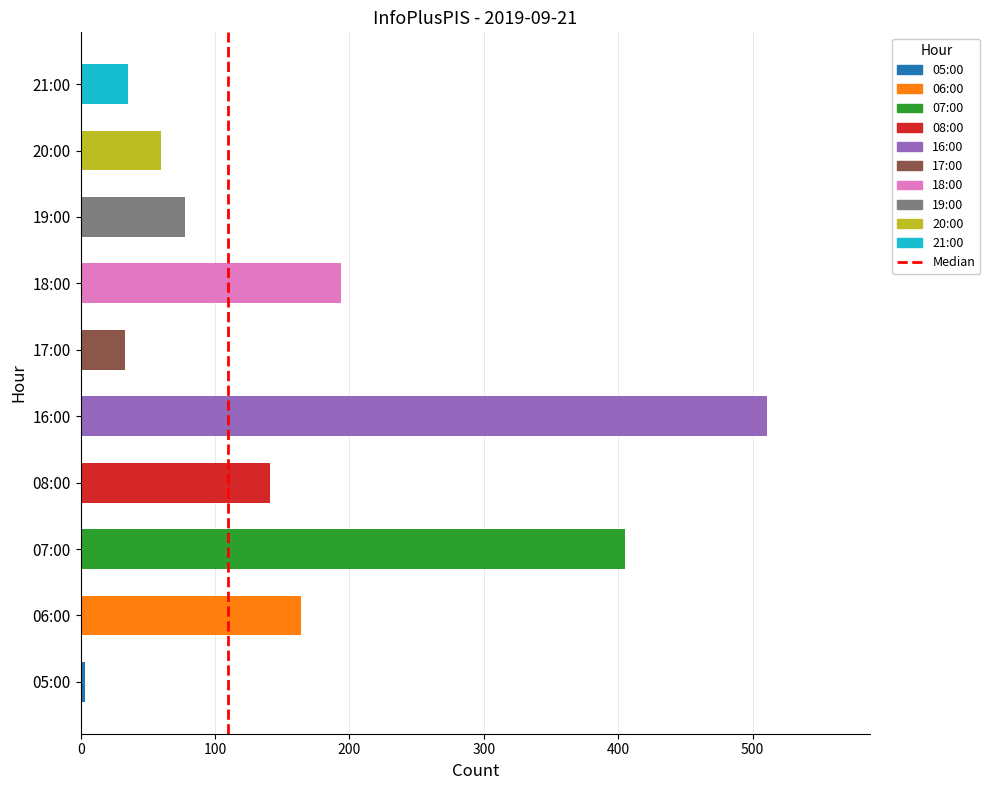

Between 07:00 and 17:00, which is larger?

07:00